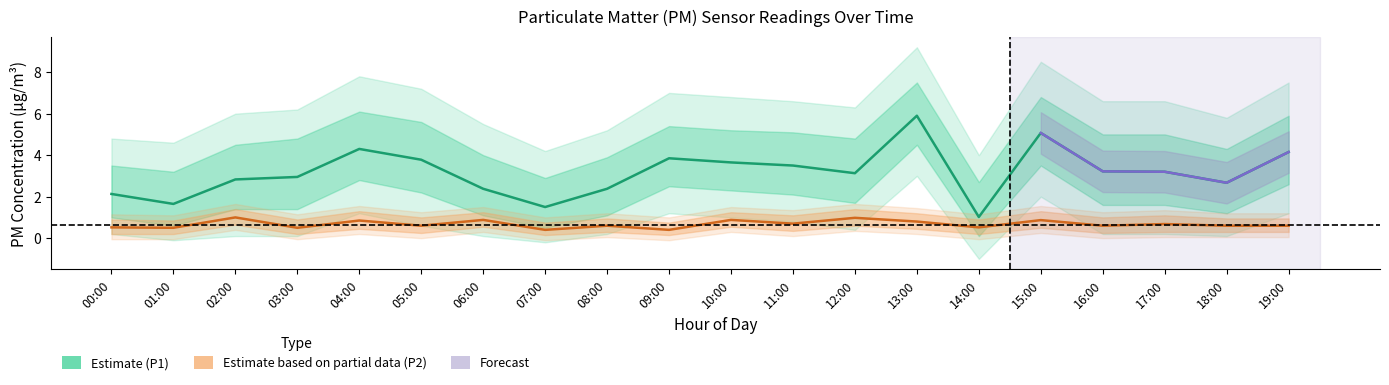

True or false: Estimate based on partial data (P2) has more than 1 interior local peaks.

True